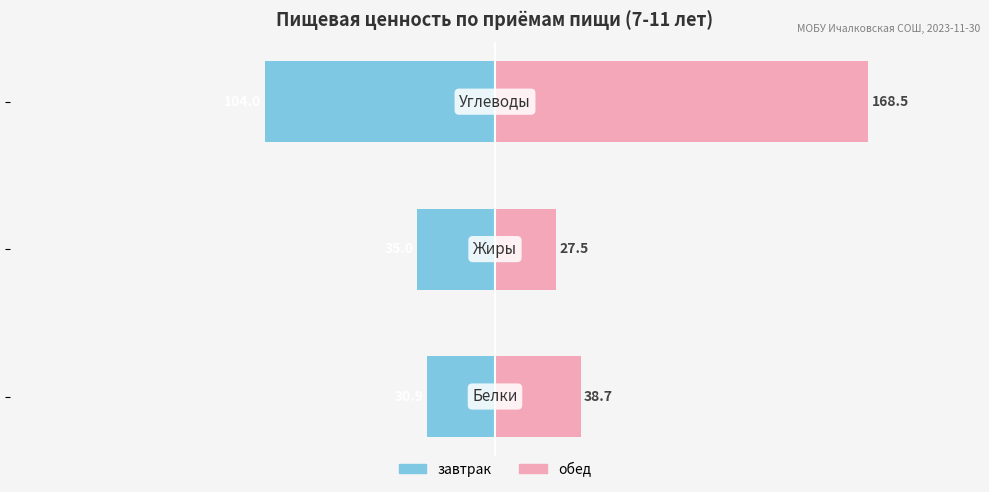

What is the average value of the завтрак series?

-56.6